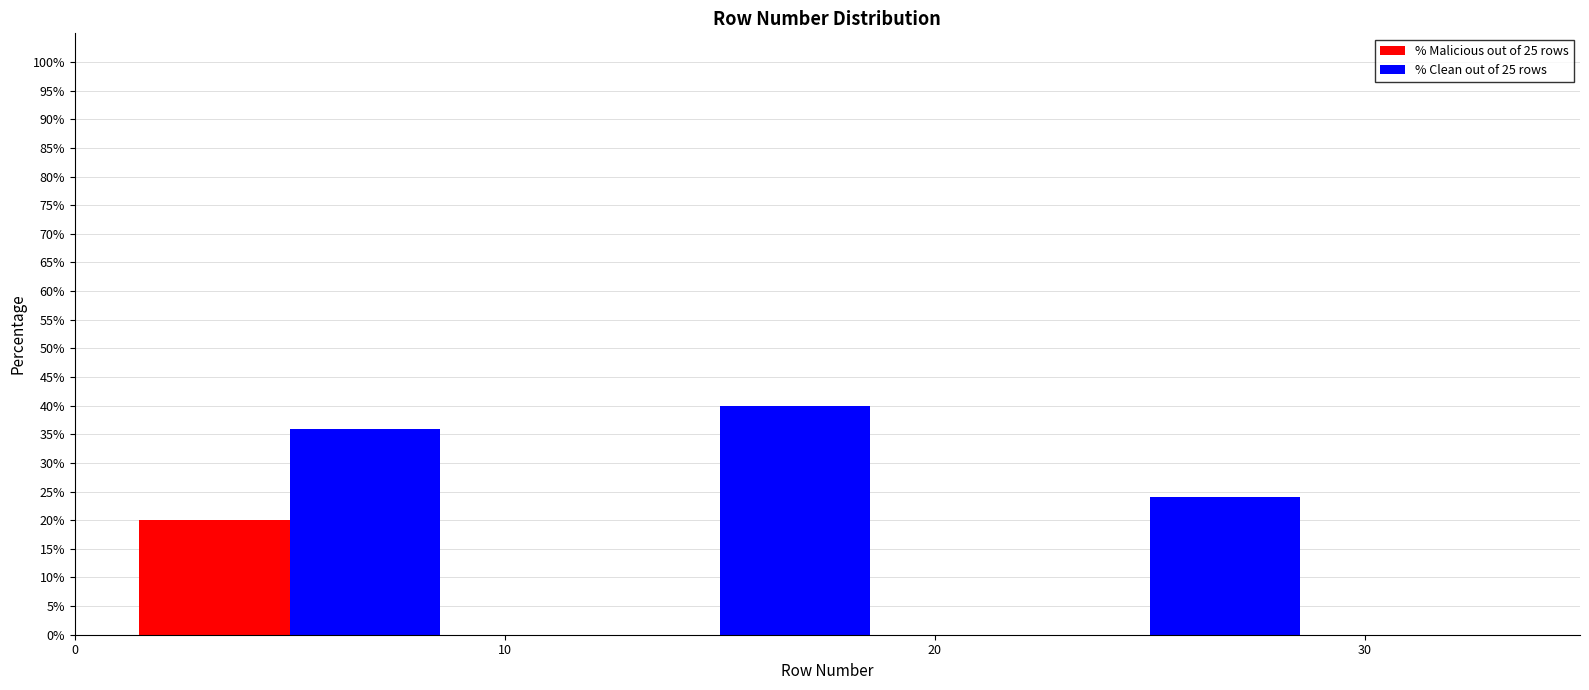

In the % Malicious out of 25 rows series, which range on the x-axis has the tallest bar?

0 to 10